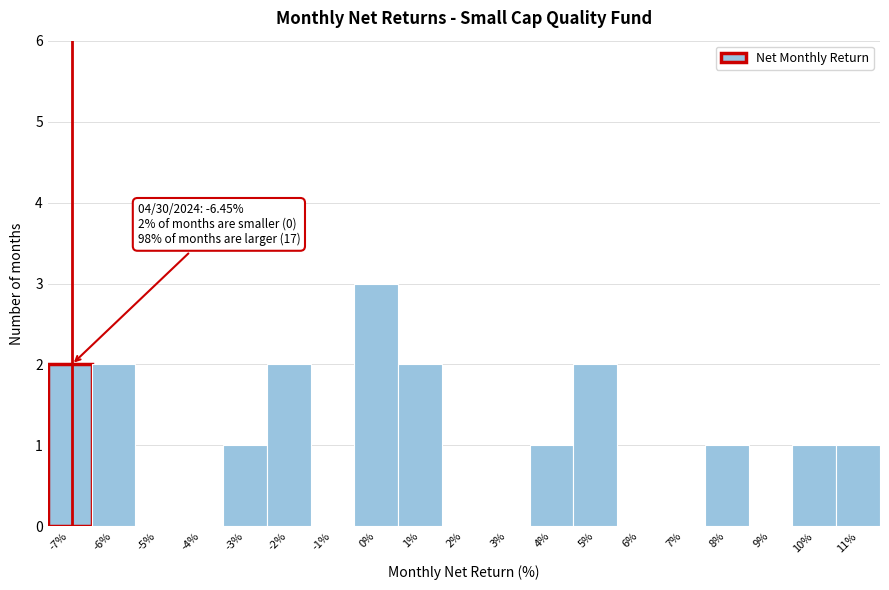

What is the maximum value shown in the chart?

3